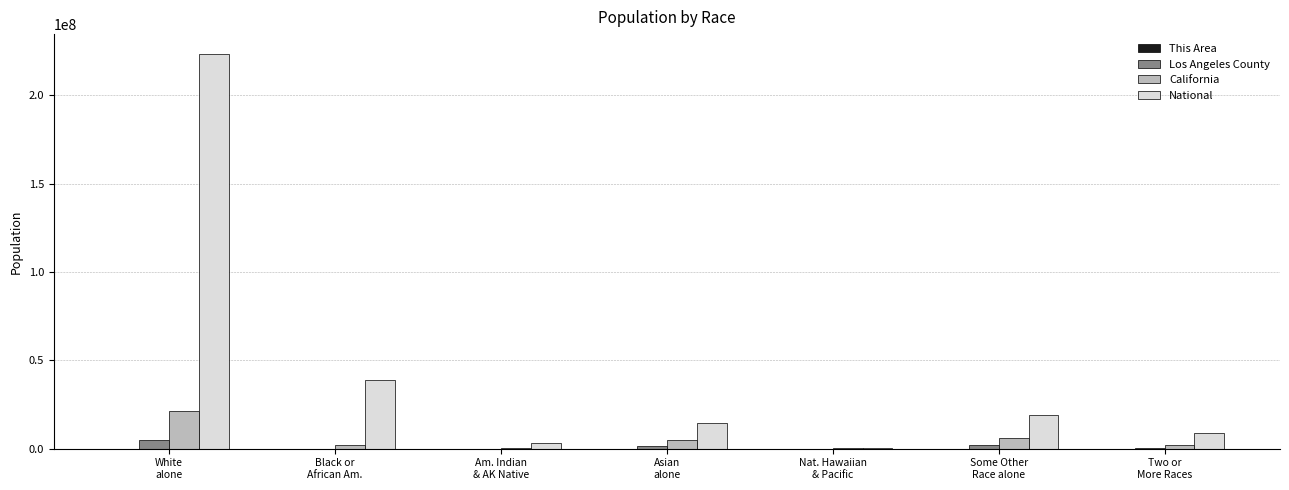

Are the bars grouped side by side (vs. stacked)?

Yes